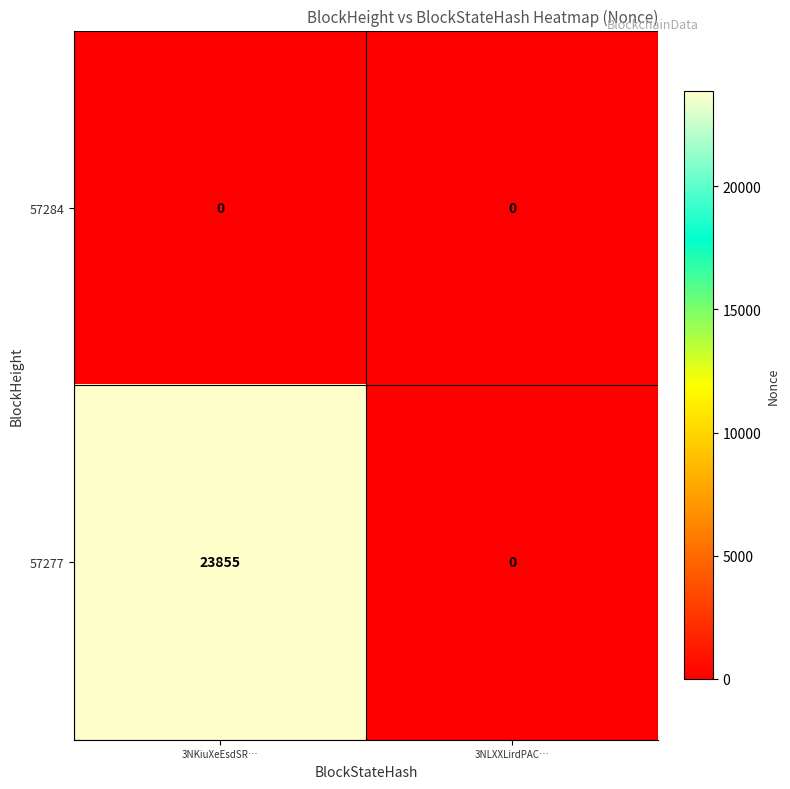

At how many categories does at least one series exceed 22756?

1